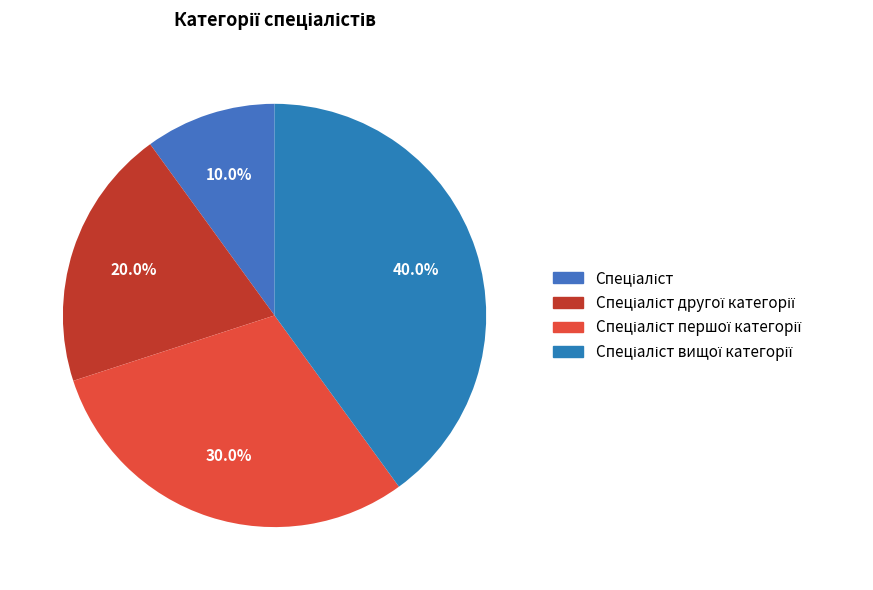

Is there any slice that represents more than half of the pie?

No